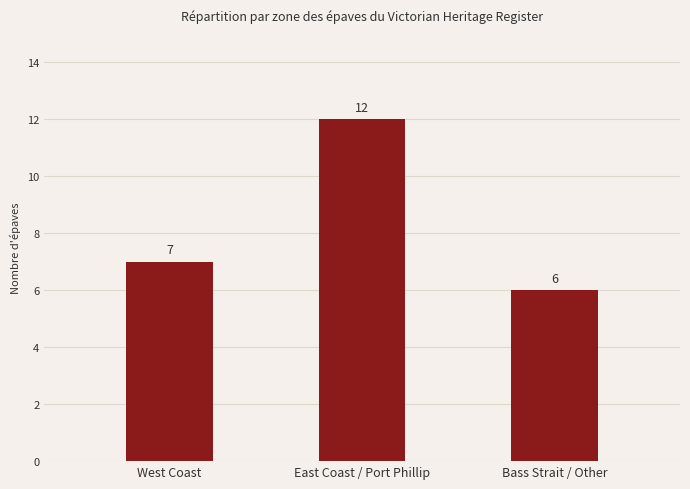

What is the label of the 3rd bar from the right?

West Coast